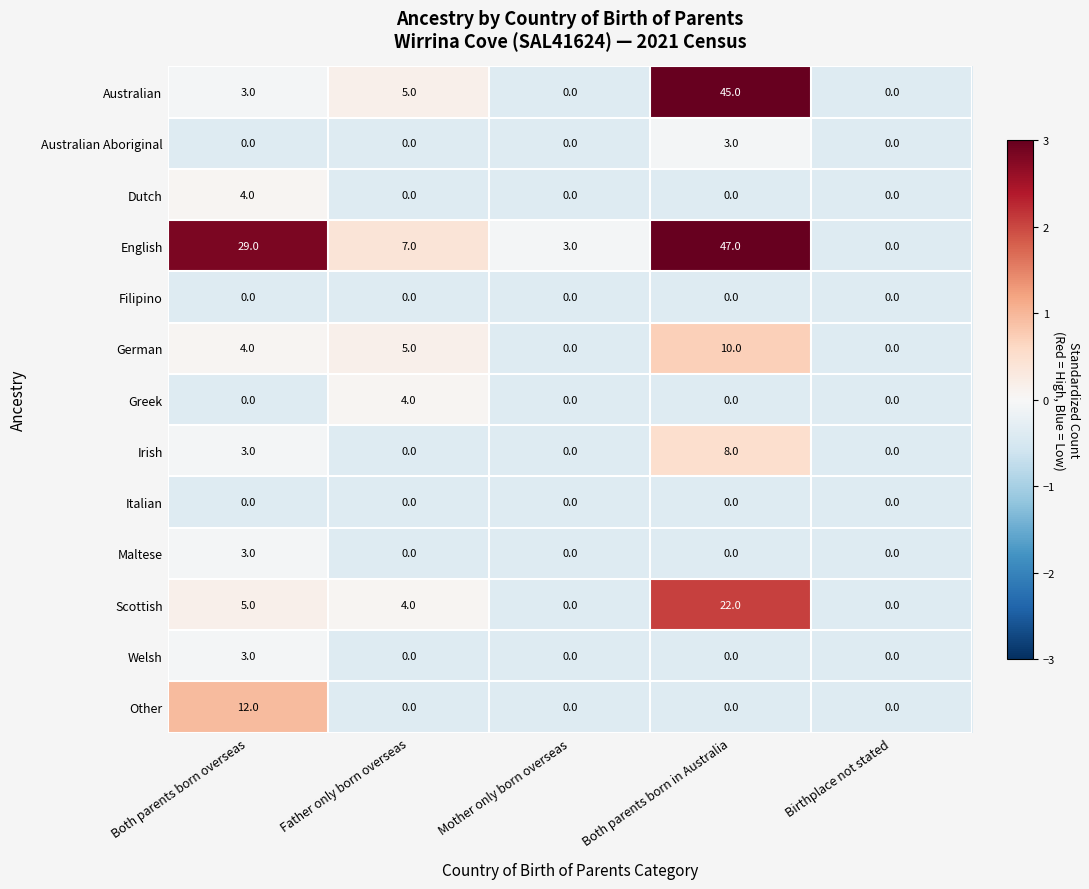

What is the minimum value shown in the chart?

0